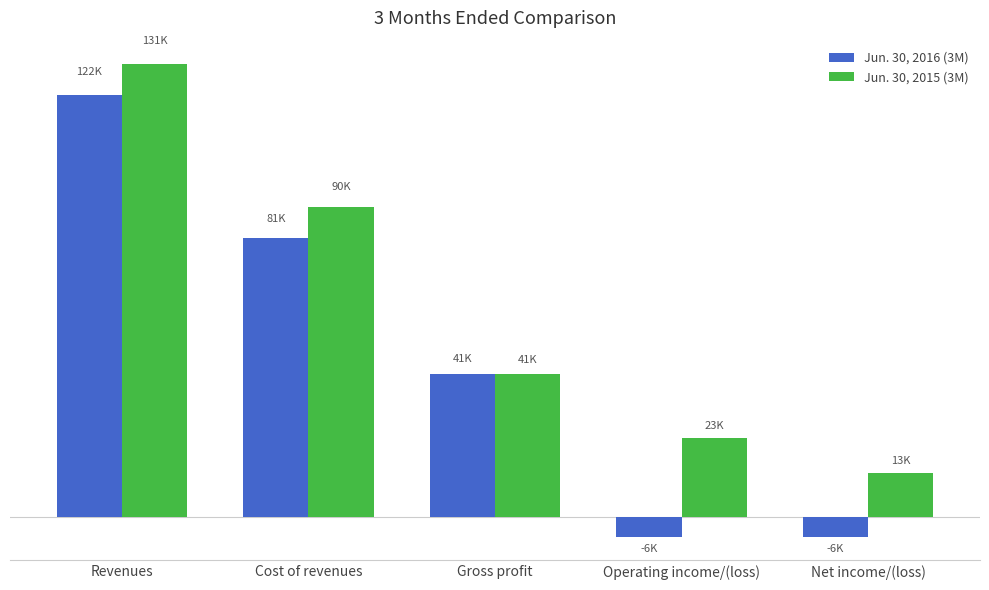

What is the lowest value of the Jun. 30, 2016 (3M) series?

-5835